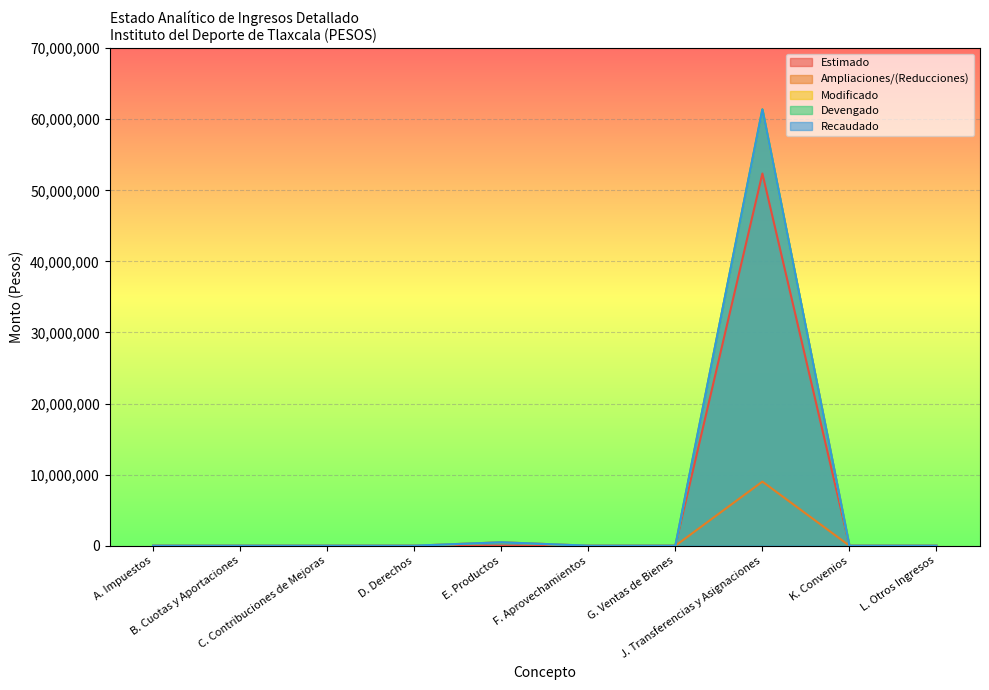

What is the difference between the maximum and minimum values in the Devengado series?

61388287